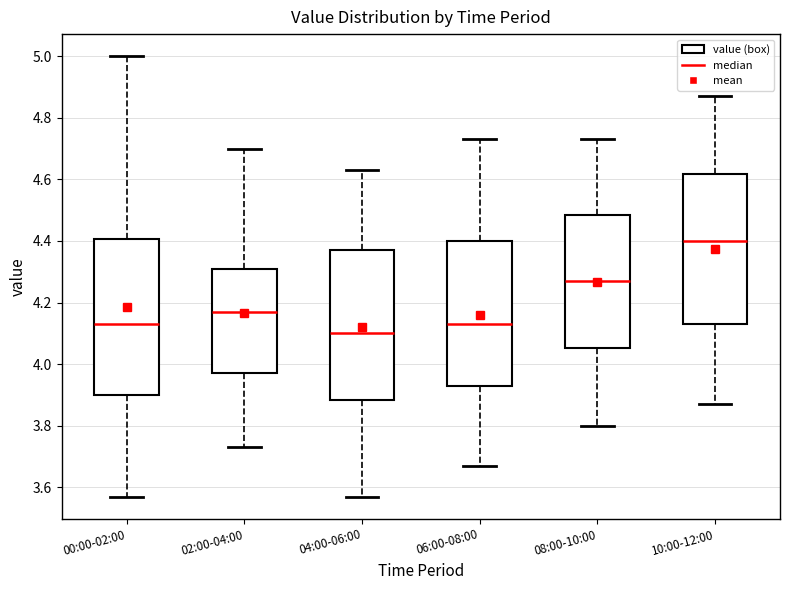

Where is the upper edge of the box for 06:00-08:00 on the y-axis? The values are not printed on the chart, so give them approximately, as read against the axis.

4.40